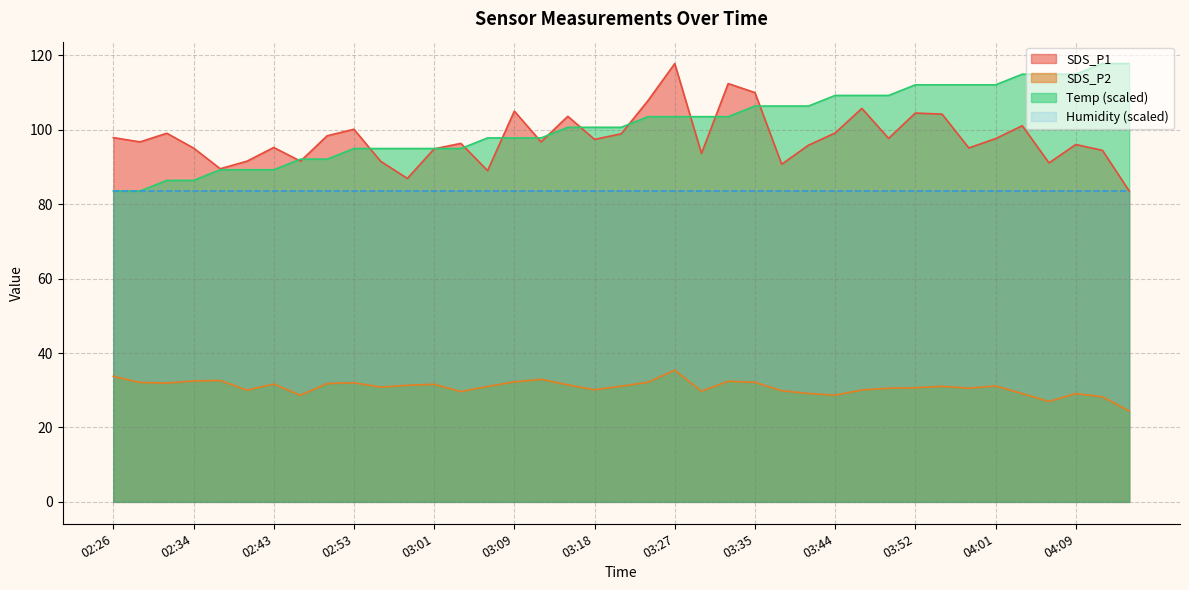

What is the sum of the SDS_P1 values at 02:58 and 03:38?

177.7